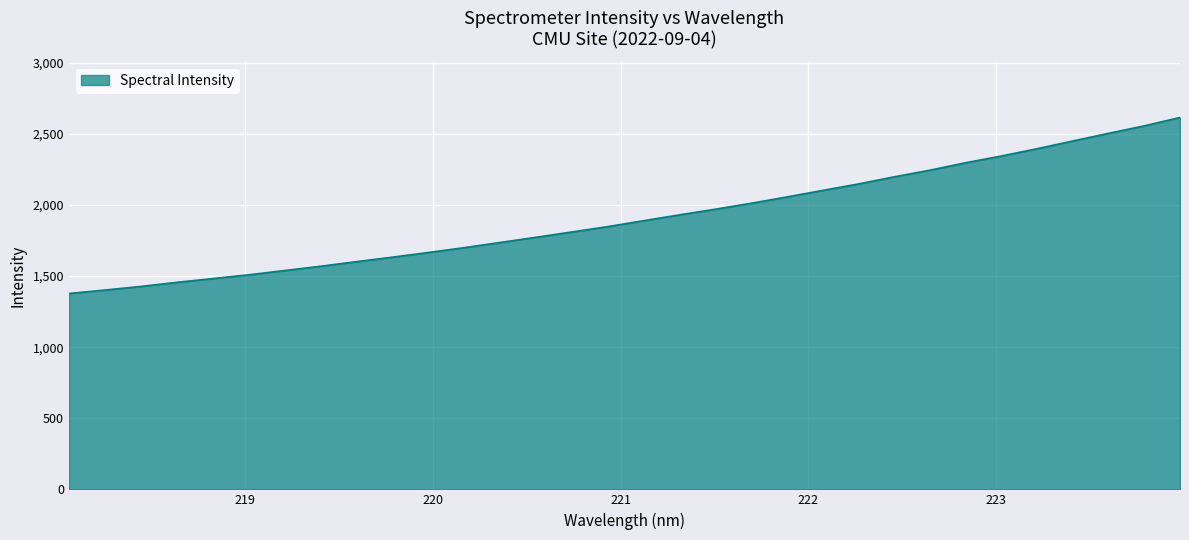

What is the greatest value displayed?

2615.0